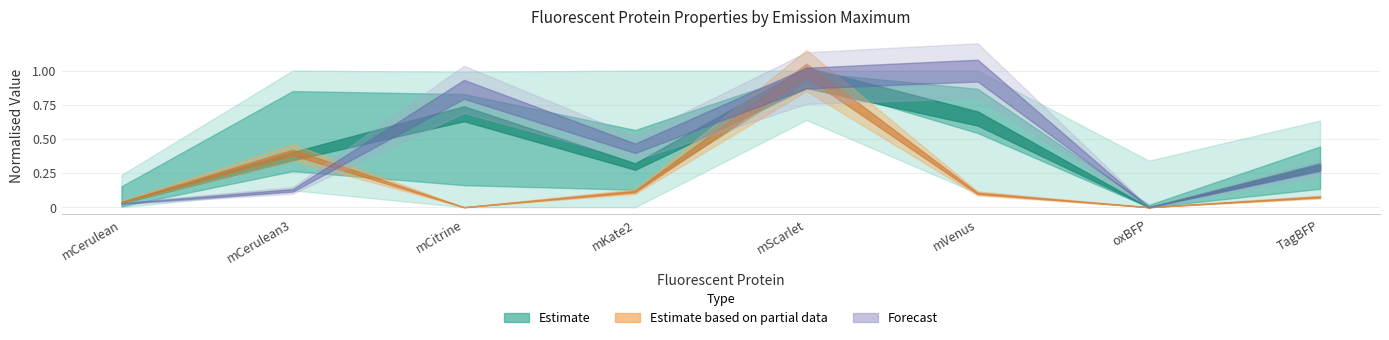

True or false: lifetime and maturation intersect in this chart.

False